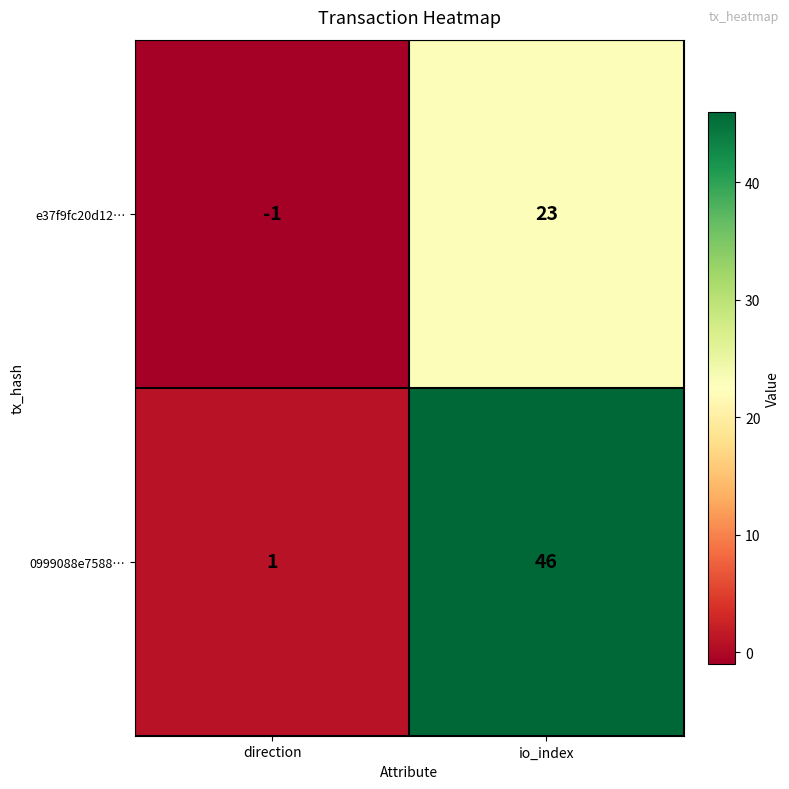

Rank the series at io_index from lowest to highest value.

e37f9fc20d12…, 0999088e7588…